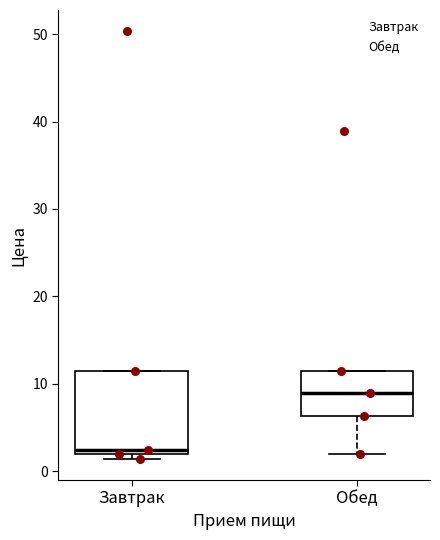

Which box's median line is the lowest?

Завтрак